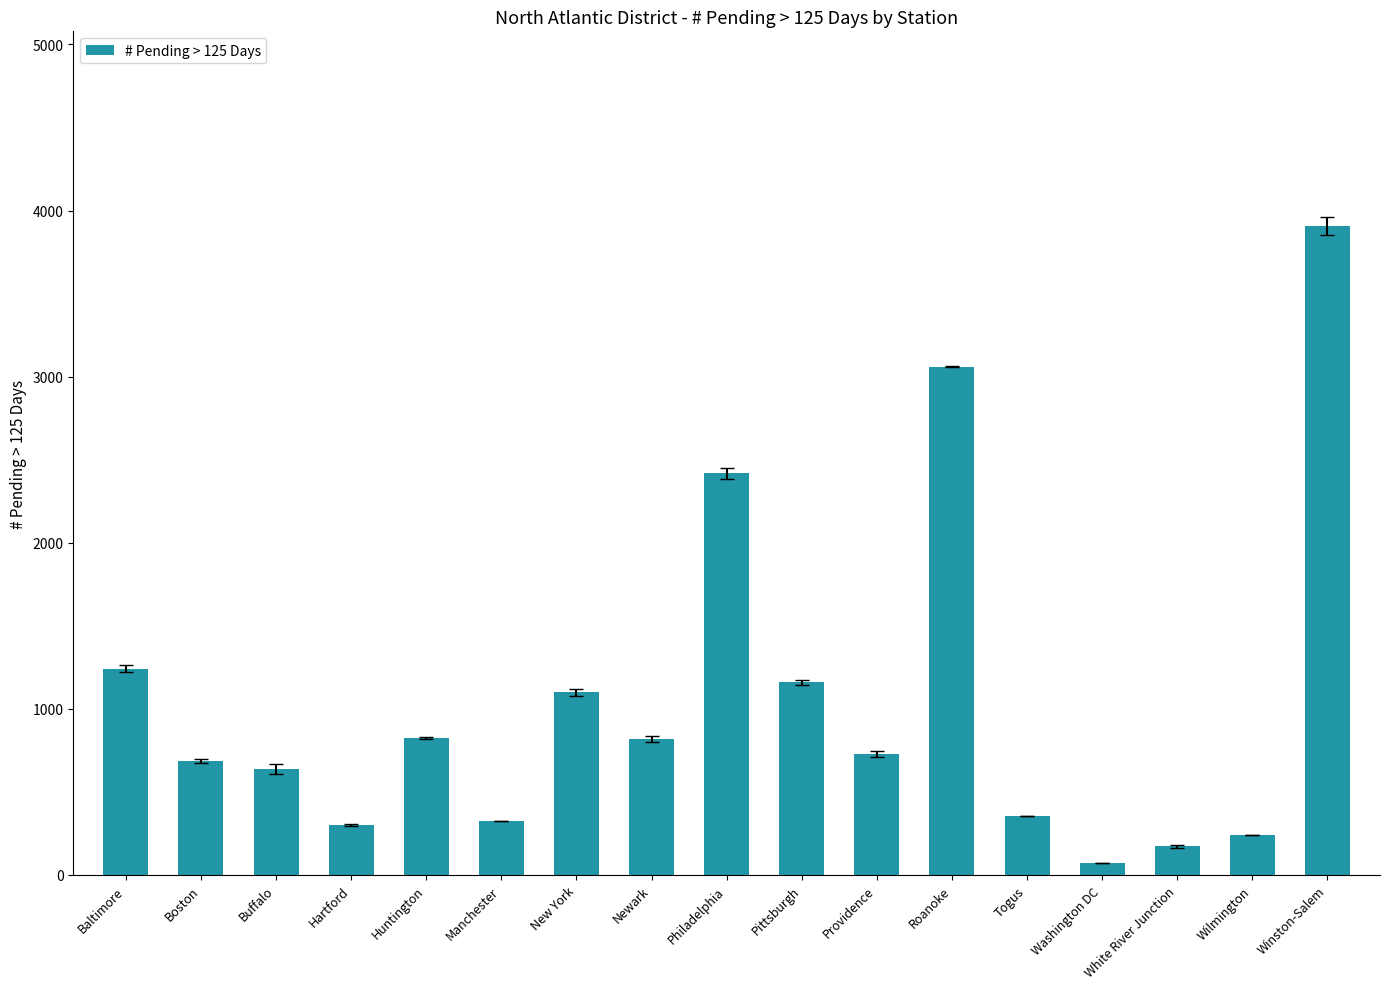

Is it true that the value at New York is 1100?

True